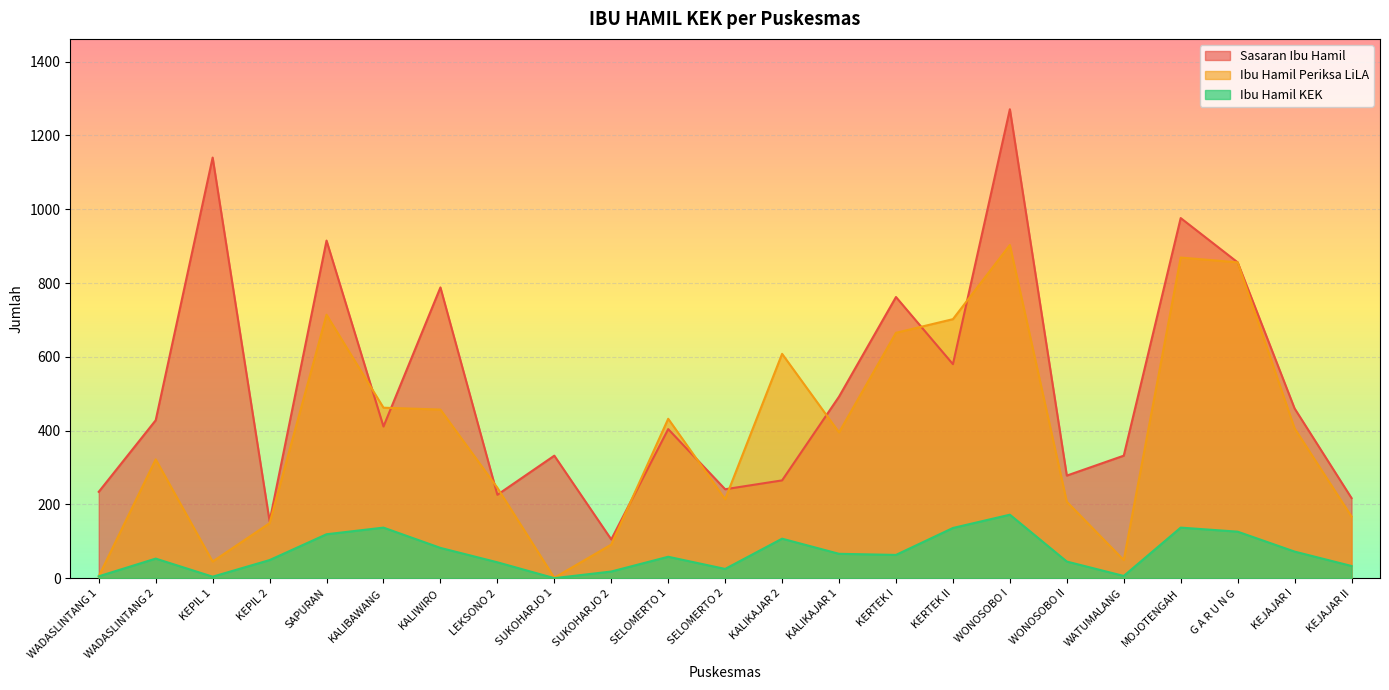

Rank the series at WADASLINTANG 1 from lowest to highest value.

Ibu Hamil Periksa LiLA, Ibu Hamil KEK, Sasaran Ibu Hamil